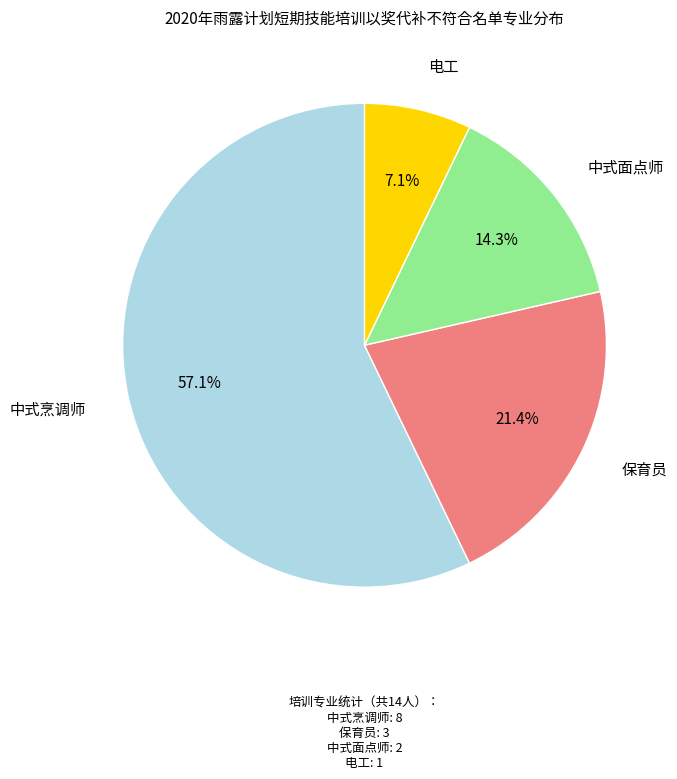

How much of the chart is everything except 电工?

92.9%